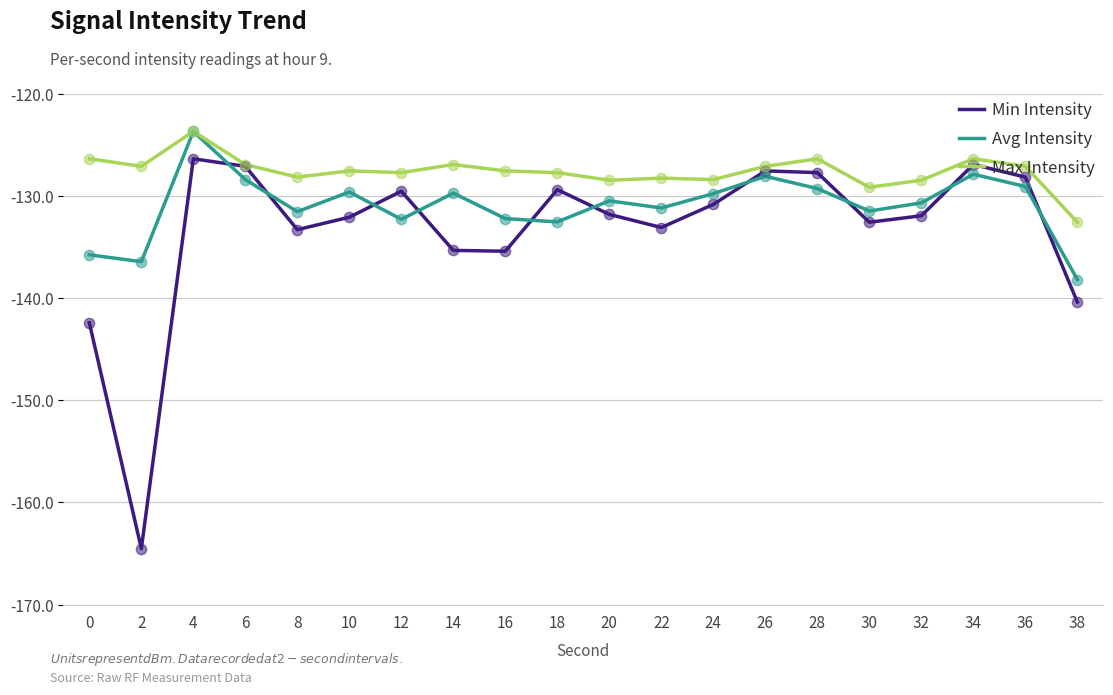

Which series has the largest range (max minus min)?

Min Intensity